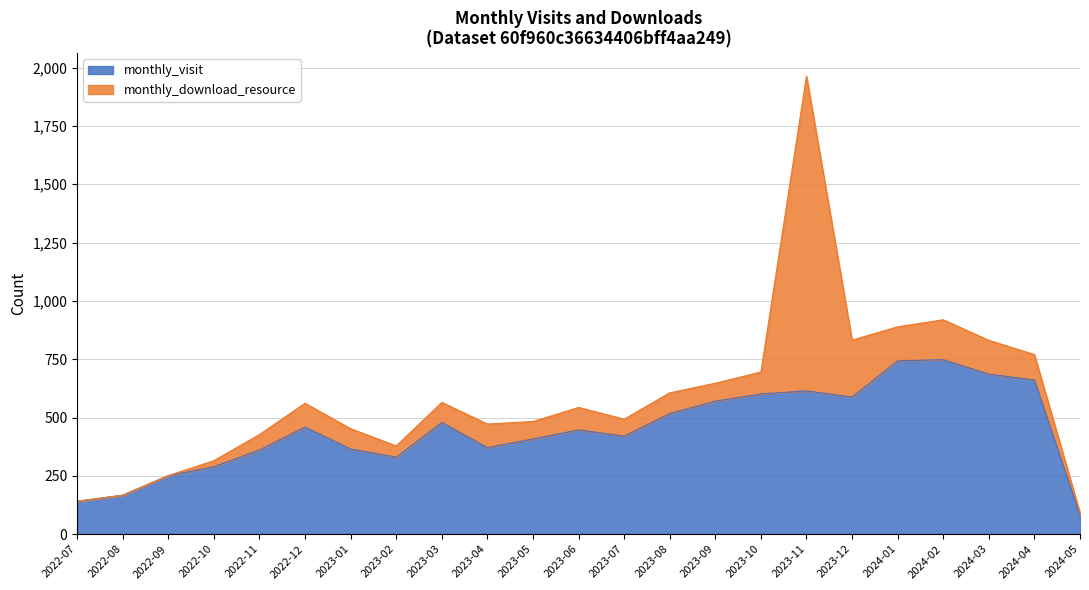

True or false: the data has more than 1 interior local peaks.

True